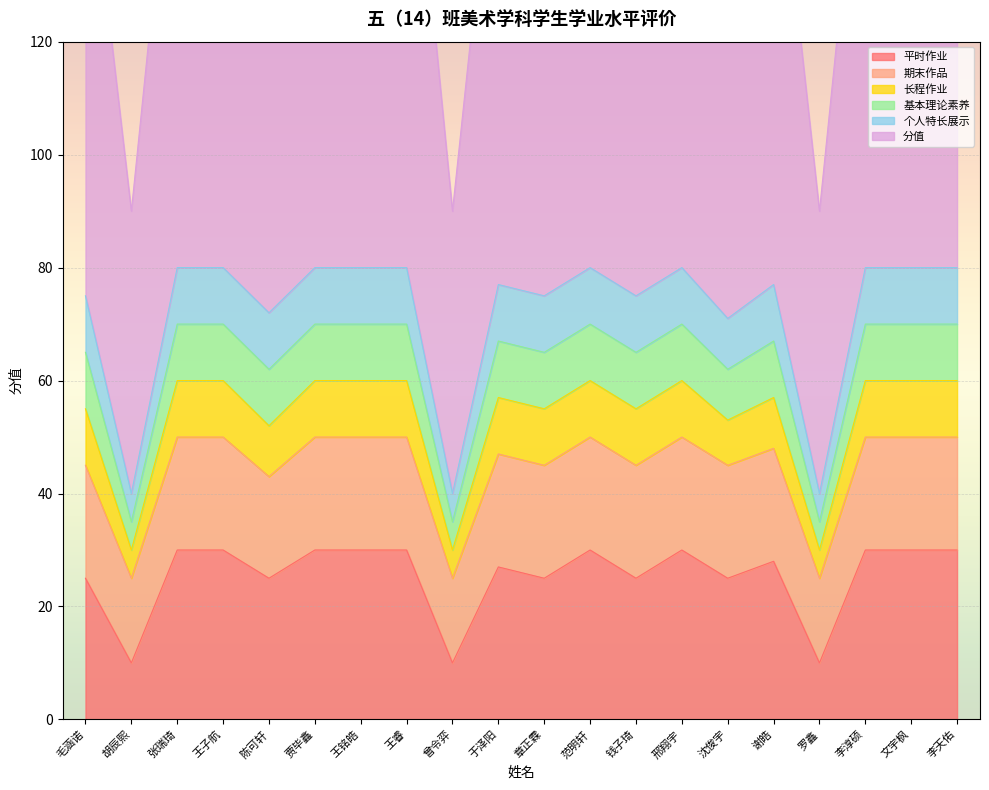

Is it true that 分值 equals 60 at 文宇枫?

True